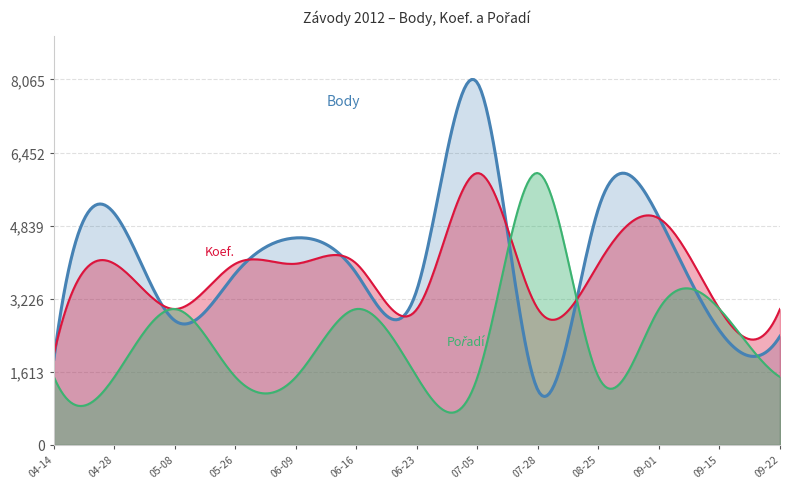

Reading right to left, extract all data points from this chart.

Body: 2012-09-22=2400	2012-09-15=2524	2012-09-01=5020	2012-08-25=5220	2012-07-28=1206	2012-07-05=7989	2012-06-23=3427	2012-06-16=3784	2012-06-09=4570	2012-05-26=3784	2012-05-08=2742	2012-04-28=5108	2012-04-14=1892
Koef.: 2012-09-22=3	2012-09-15=3	2012-09-01=5	2012-08-25=4	2012-07-28=3	2012-07-05=6	2012-06-23=3	2012-06-16=4	2012-06-09=4	2012-05-26=4	2012-05-08=3	2012-04-28=4	2012-04-14=2
Pořadí: 2012-09-22=1	2012-09-15=2	2012-09-01=2	2012-08-25=1	2012-07-28=4	2012-07-05=1	2012-06-23=1	2012-06-16=2	2012-06-09=1	2012-05-26=1	2012-05-08=2	2012-04-28=1	2012-04-14=1